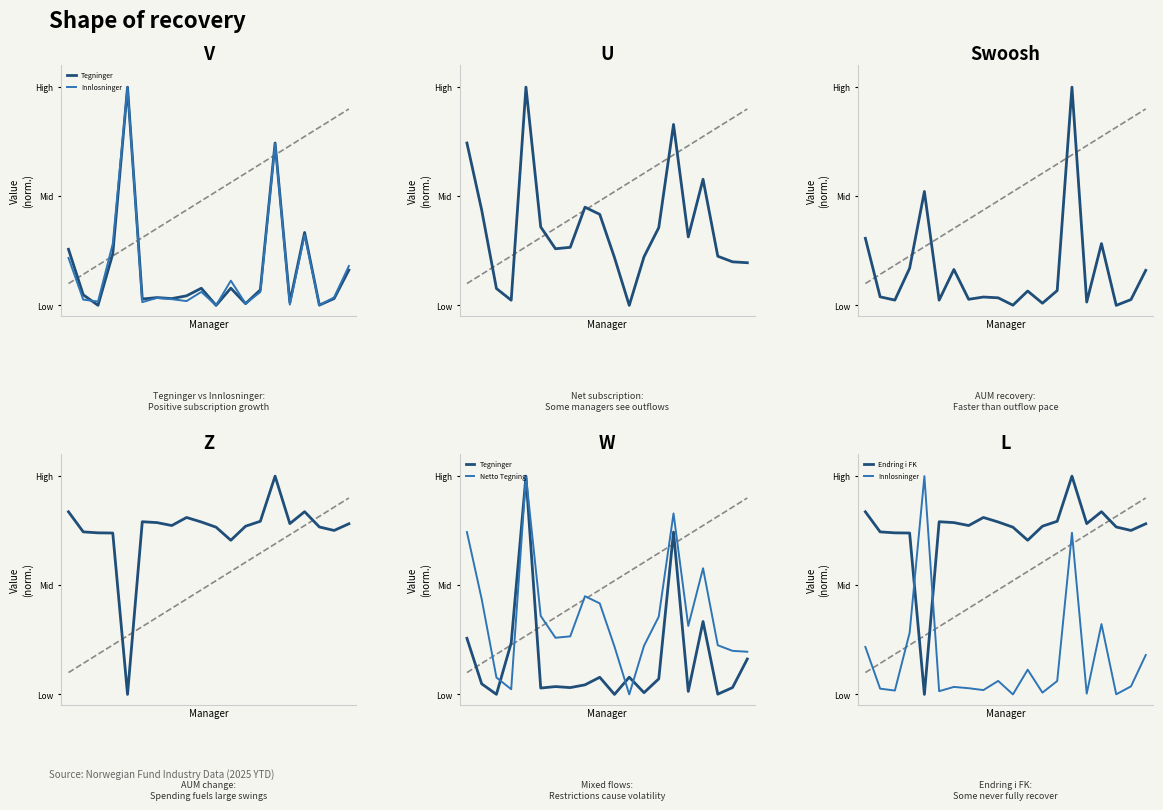

How many series are shown in this chart?

5